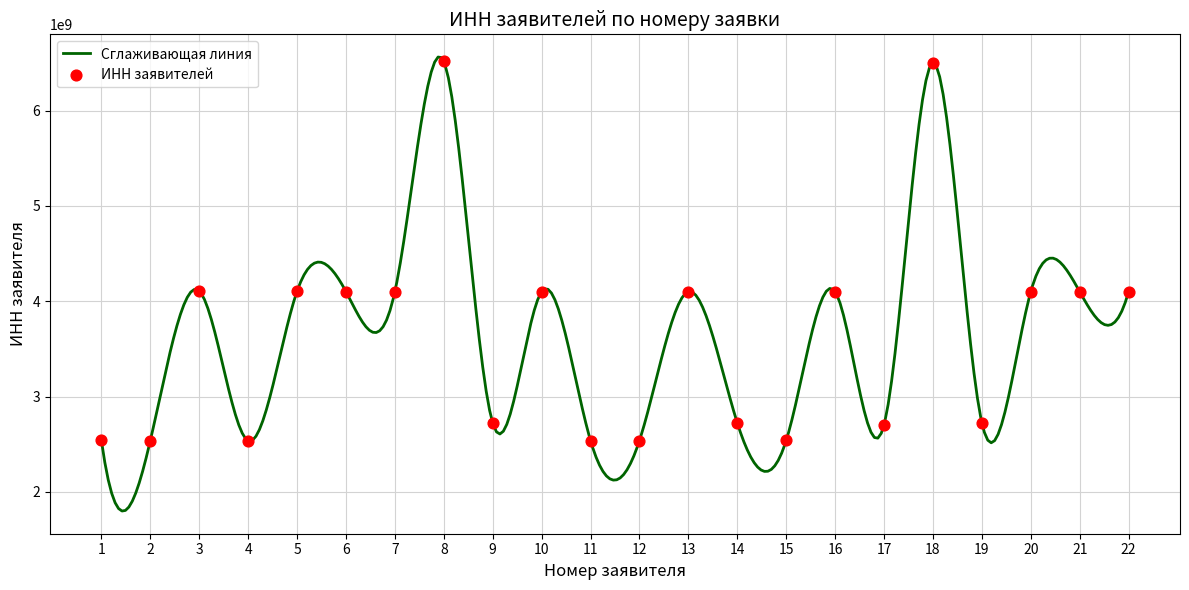

Approximately how many times larger is the value at 12 compared to 3?

0.6